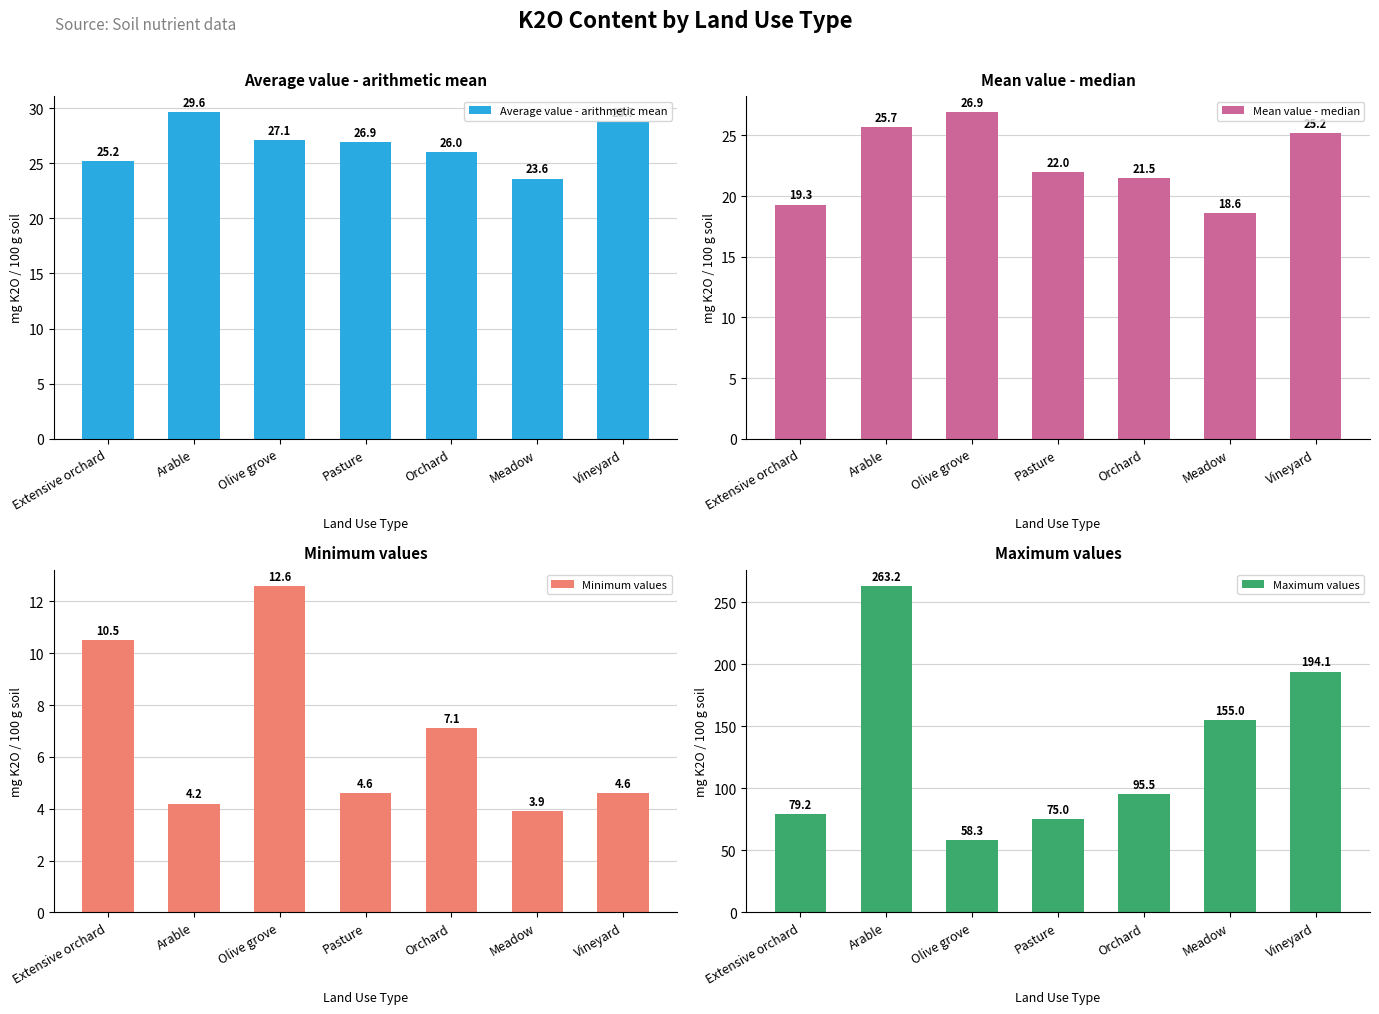

What is the greatest value displayed?

263.2